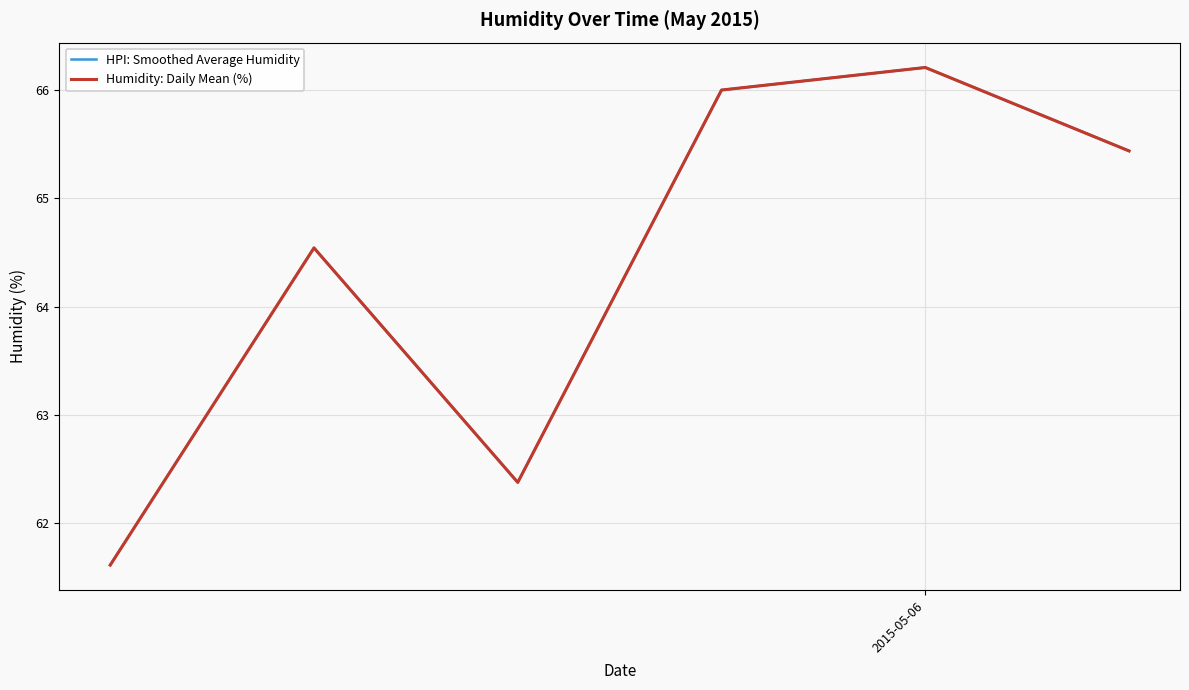

What is the highest value of the HPI: Smoothed Average Humidity series?

66.2